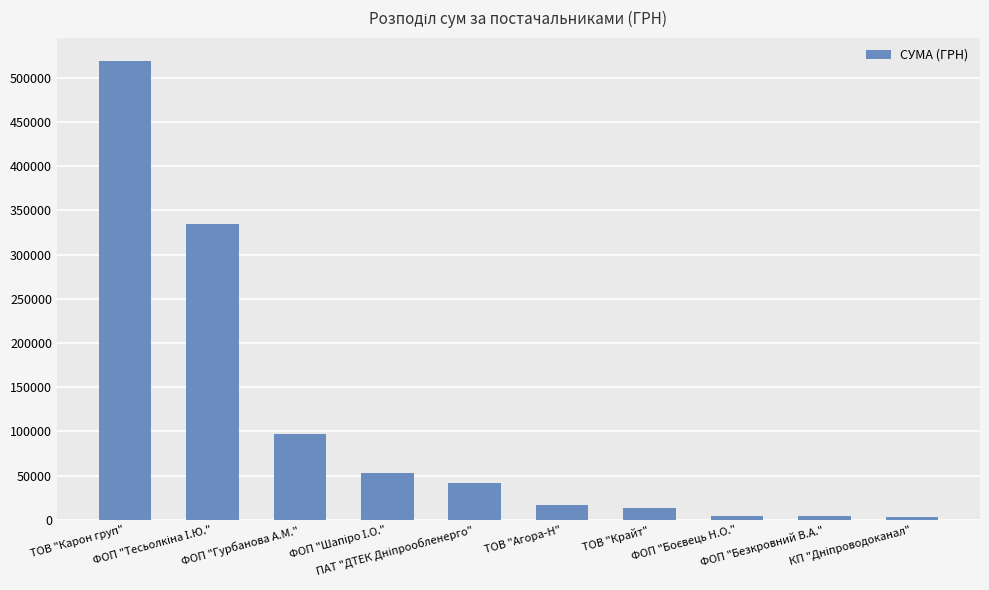

How many values exceed 41458?

5